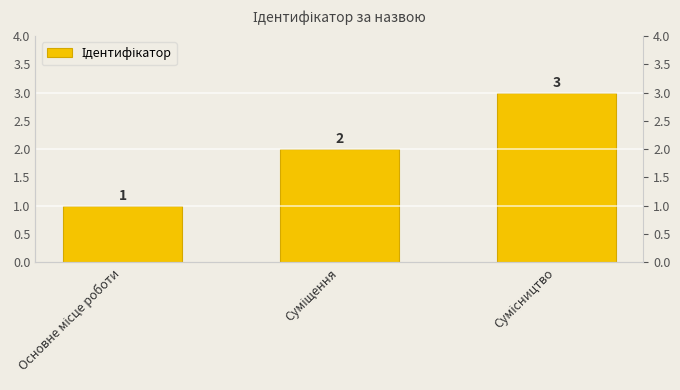

What is the average value?

2